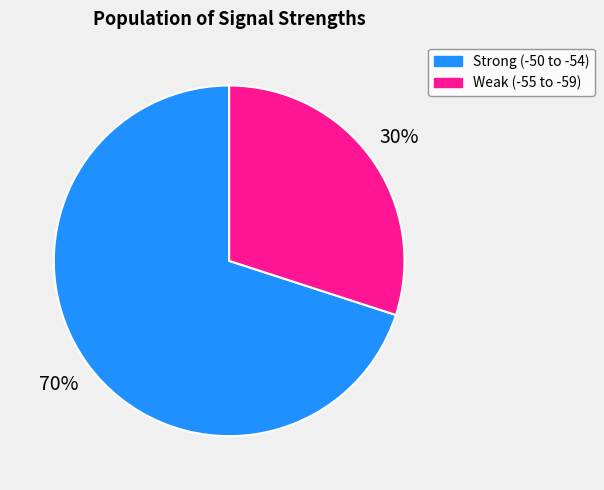

Which has a higher value, Weak (-55 to -59) or Strong (-50 to -54)?

Strong (-50 to -54)